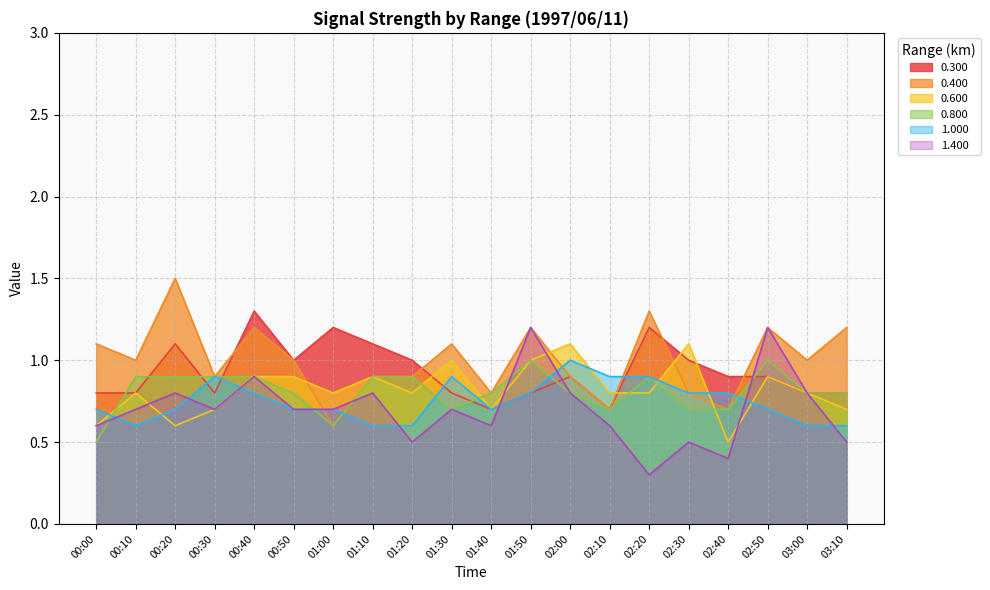

List the labels in order of 0.600 value, smallest first.

02:40, 00:00, 00:20, 00:30, 01:40, 03:10, 00:10, 01:00, 01:20, 02:10, 02:20, 03:00, 00:40, 00:50, 01:10, 02:50, 01:30, 01:50, 02:00, 02:30